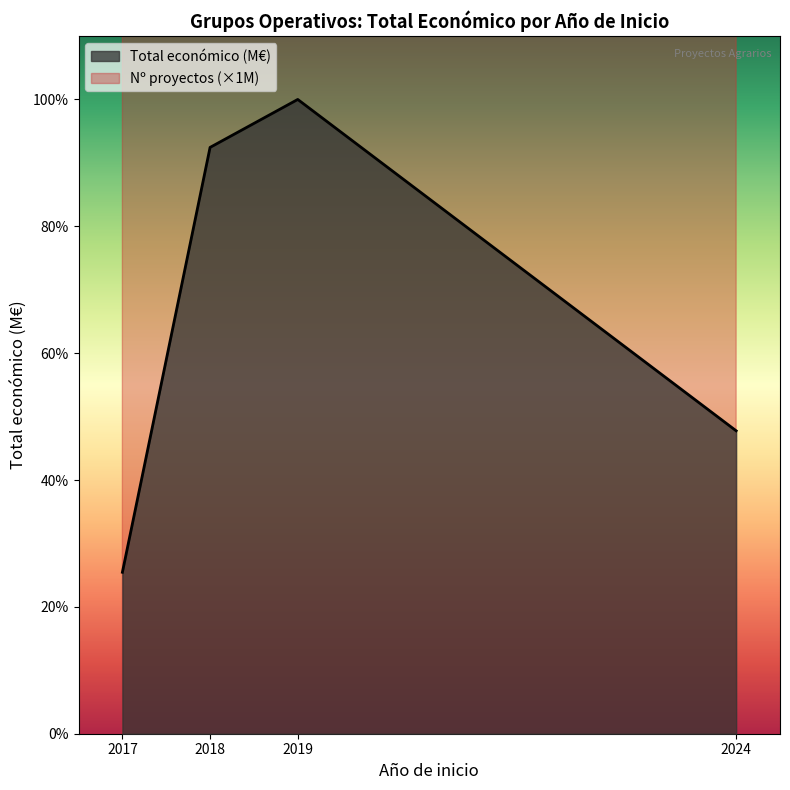

Which has a higher value, 2024 or 2024?

2024